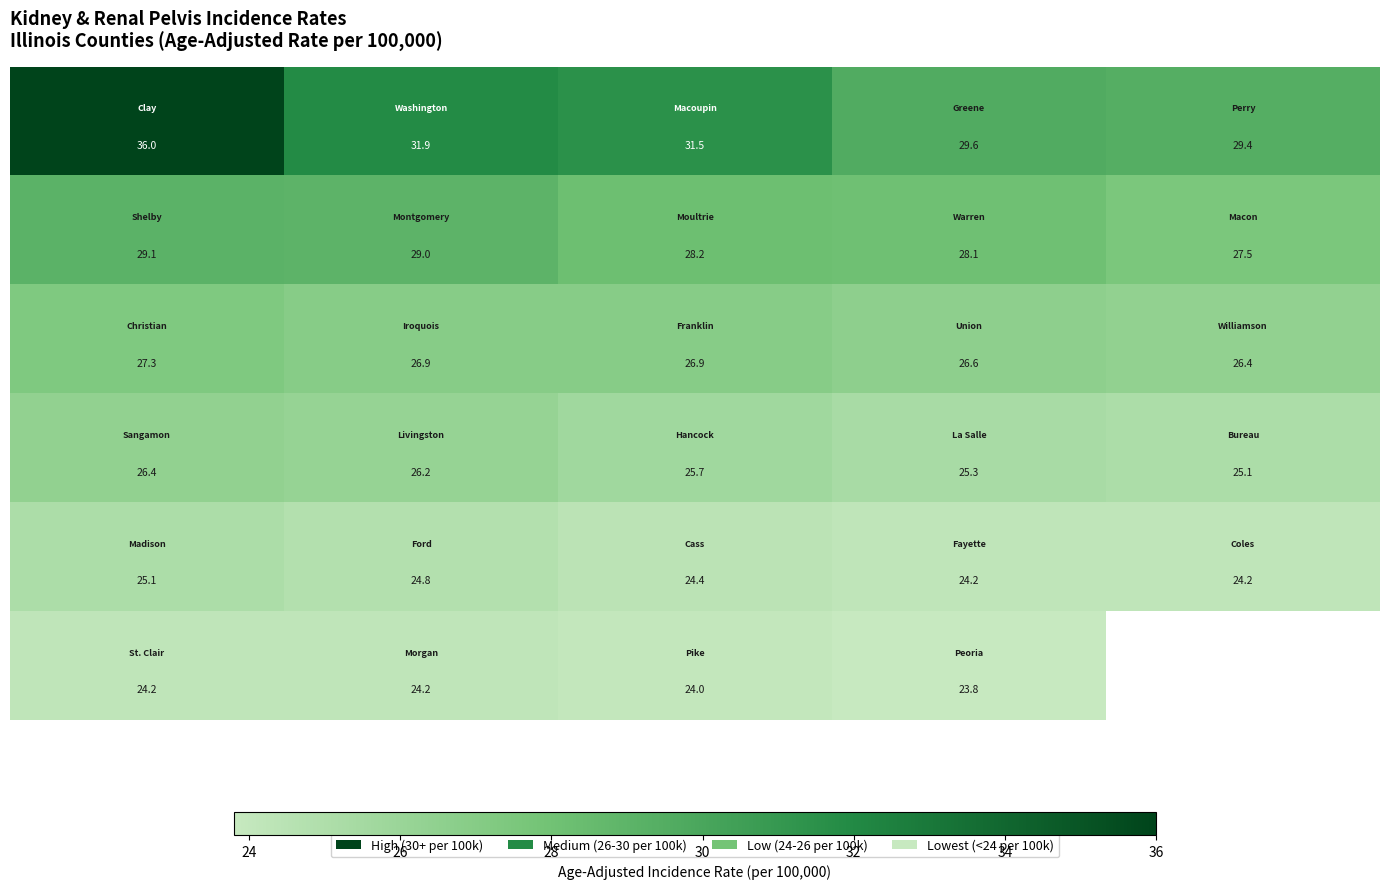

At how many categories does at least one series exceed 33?

1